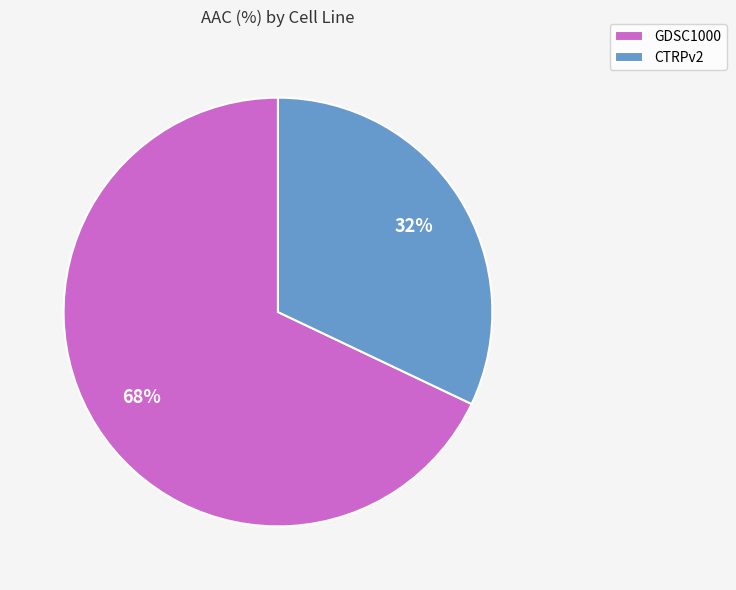

Is the sum of CTRPv2 and GDSC1000 greater than half?

Yes